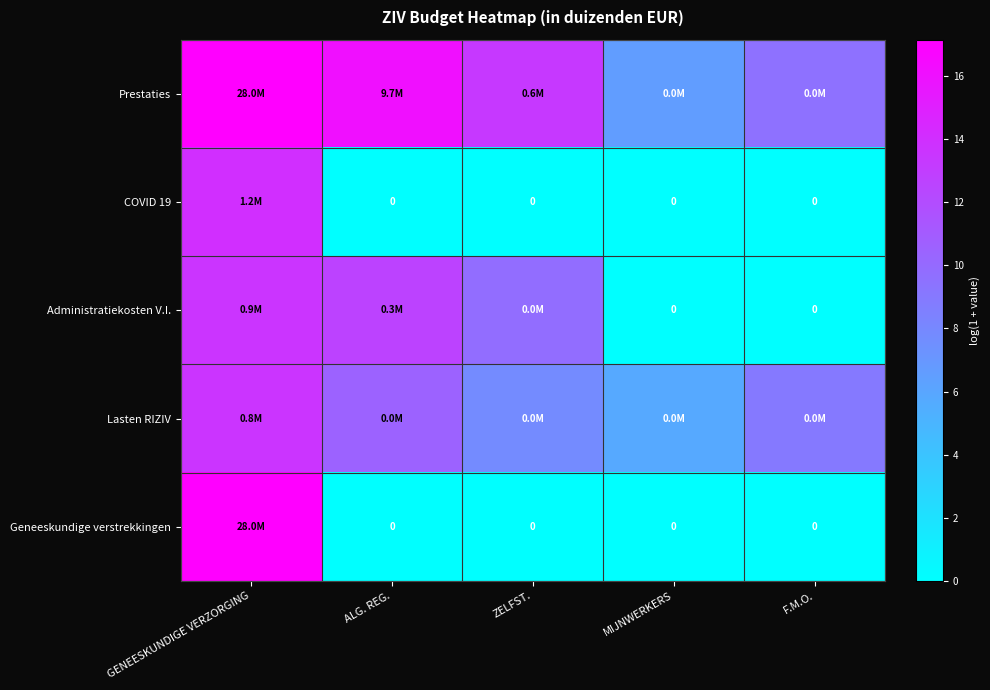

Is the value of Lasten RIZIV at MIJNWERKERS greater than the value of Administratiekosten V.I. at GENEESKUNDIGE VERZORGING?

No